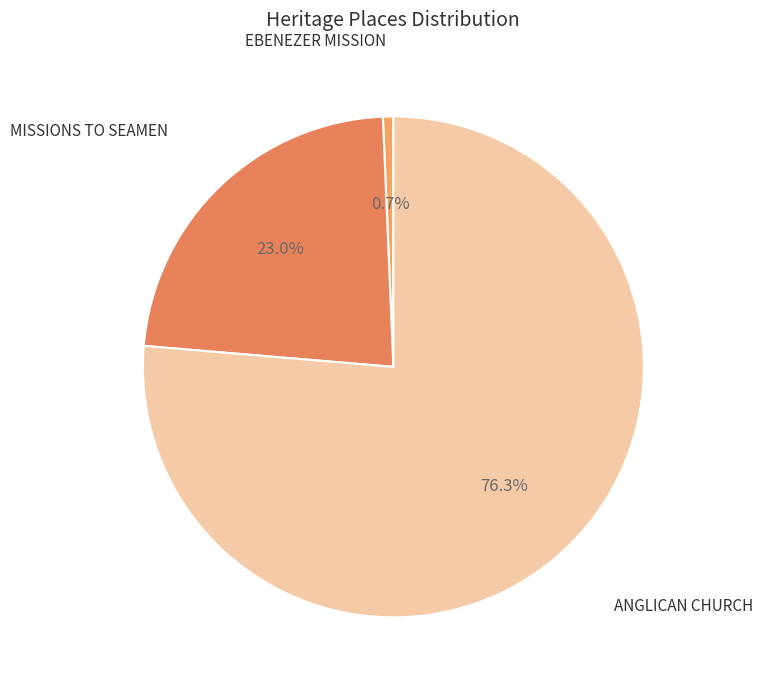

Count the number of slices in the pie.

3